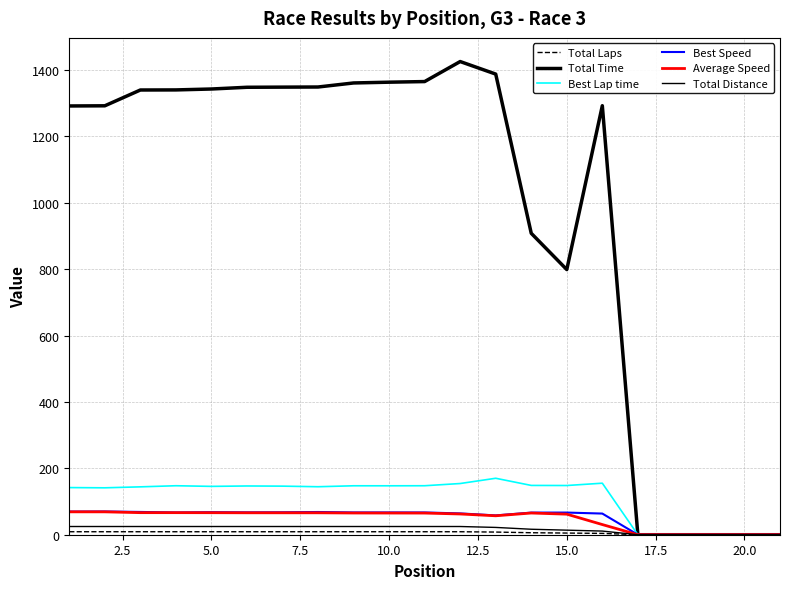

What is the value of the Best Lap time point at the 1st from the left?

142.0